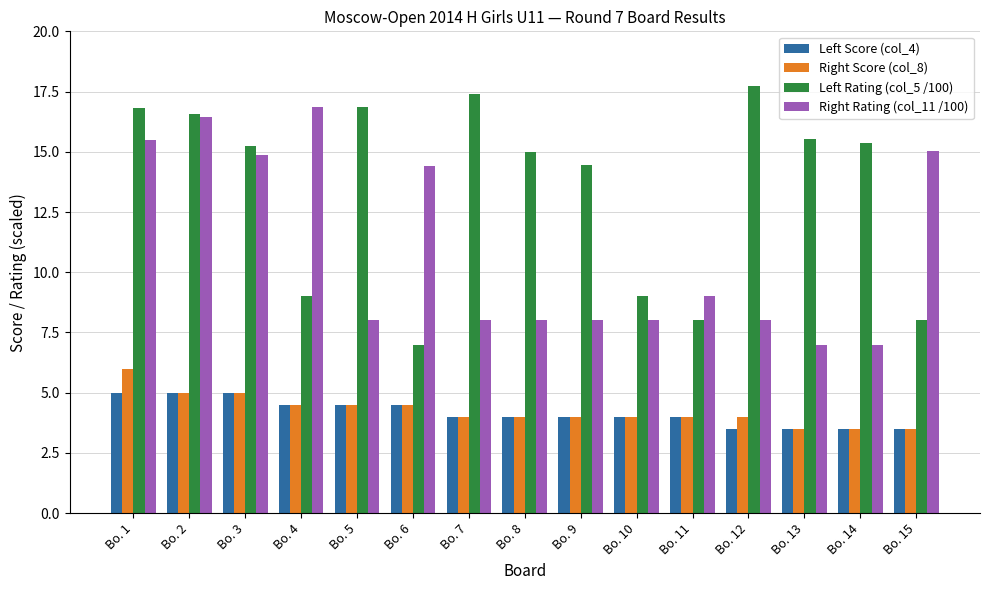

At which label does Right Rating (col_11 /100) first exceed 8?

Bo. 1